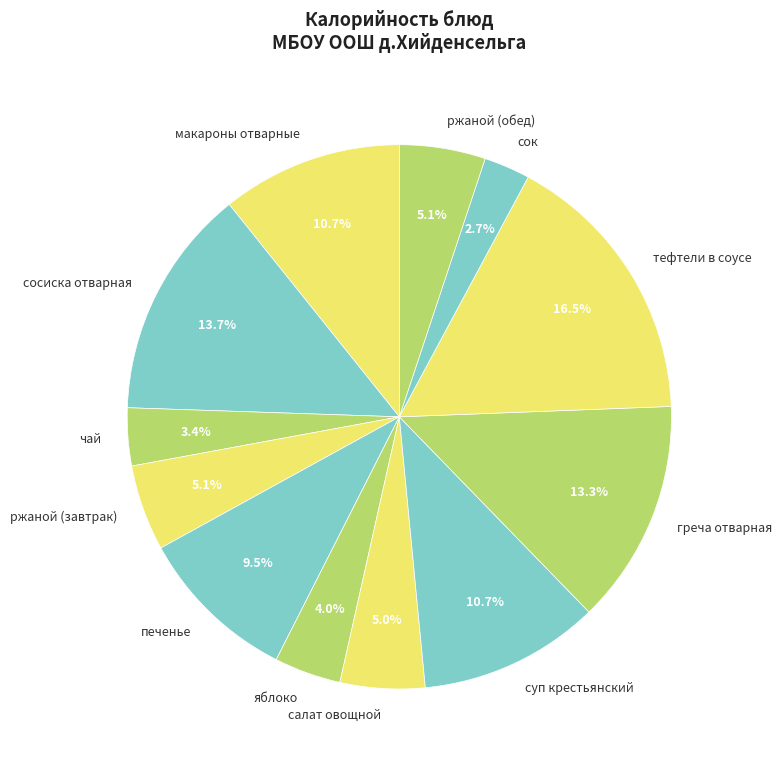

Is there any slice that represents more than half of the pie?

No